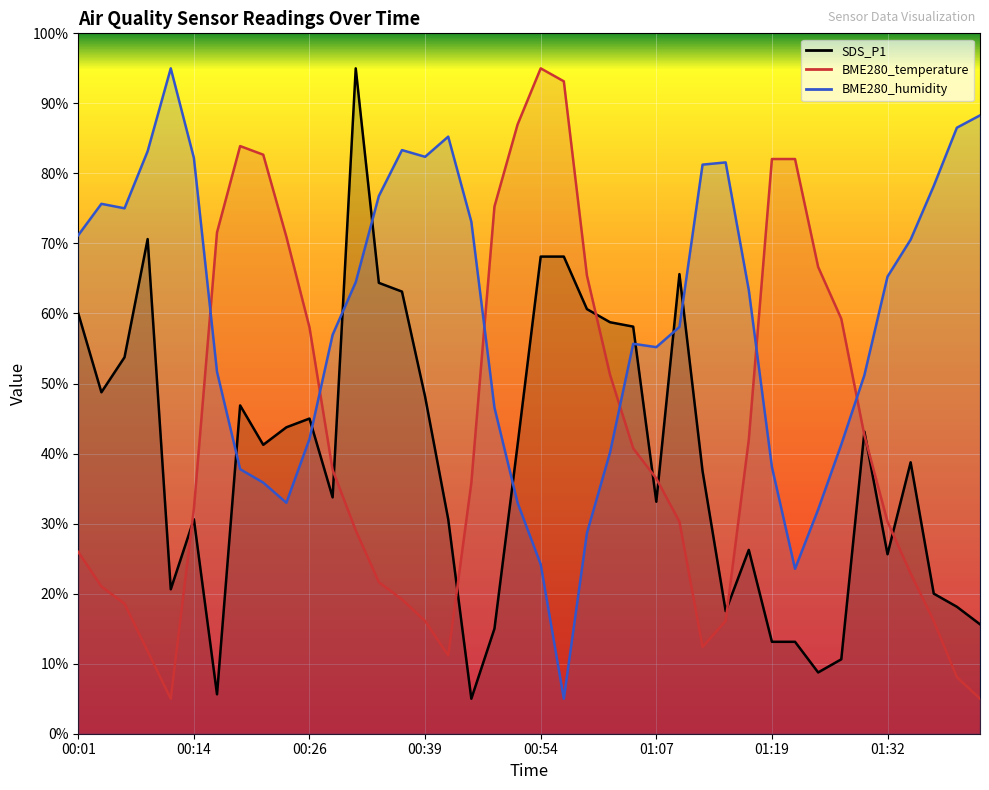

Which series changed the most between 01:12 and 01:17?

BME280_temperature